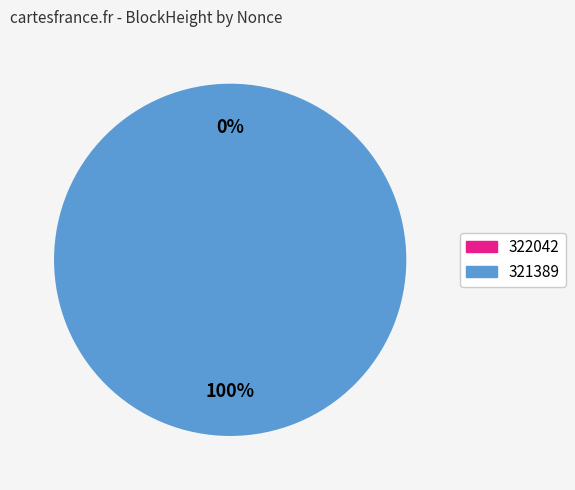

To the nearest percent, what is the difference between the 321389 and 322042 slice percentages?

100%